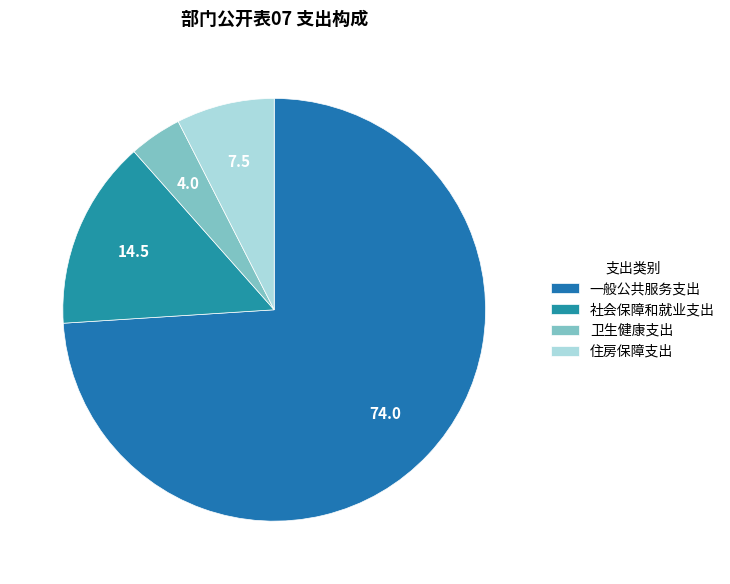

What is the smallest slice in the pie chart?

卫生健康支出